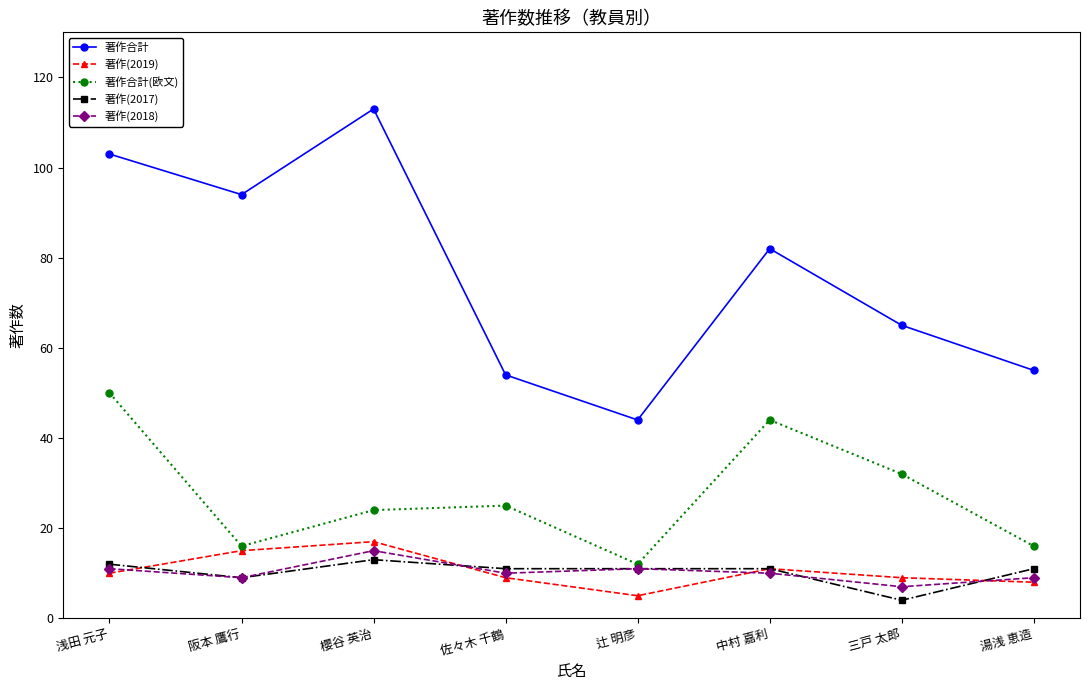

Which series changed the most between 浅田 元子 and 辻 明彦?

著作合計